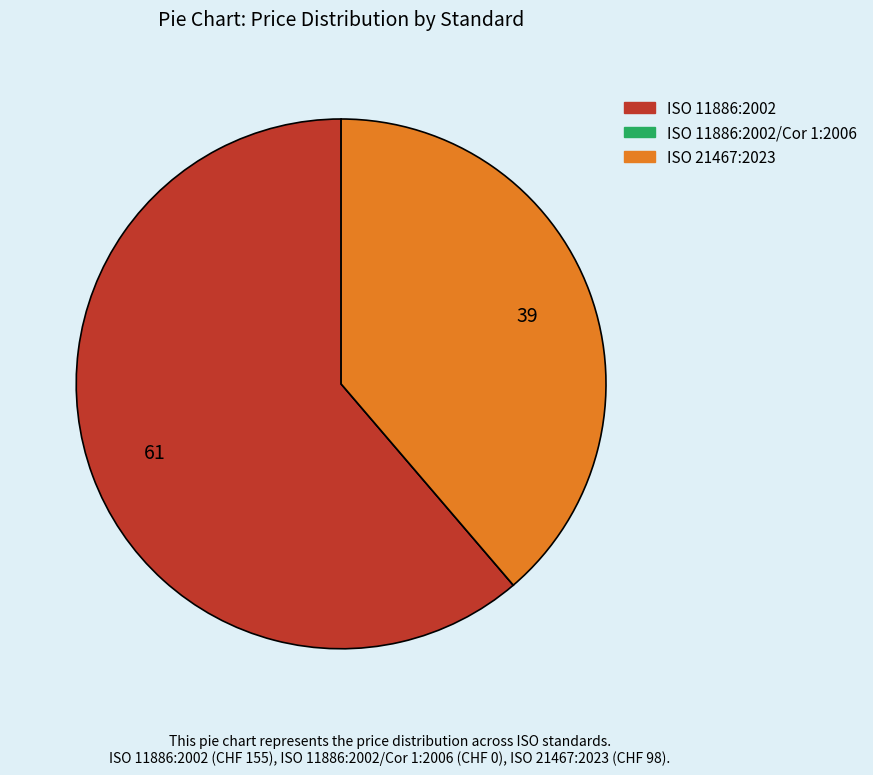

Does any single category account for the majority?

Yes